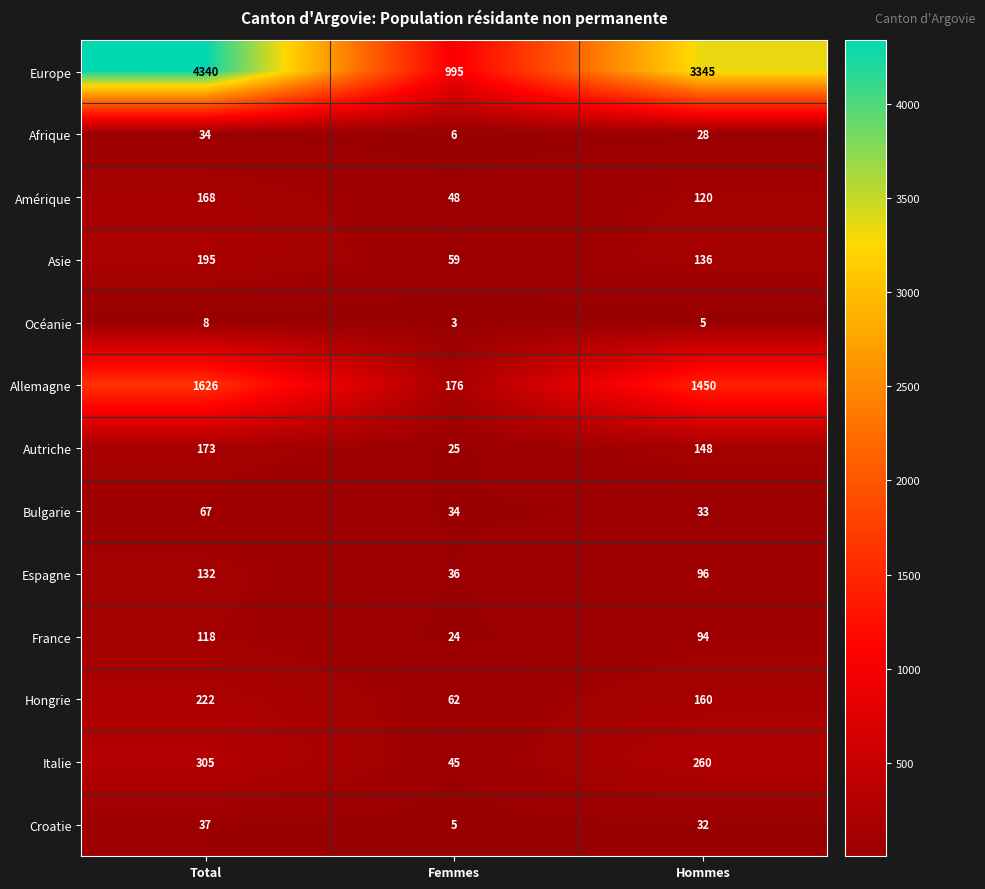

The Hongrie series shows 62 at Femmes. True or false?

True